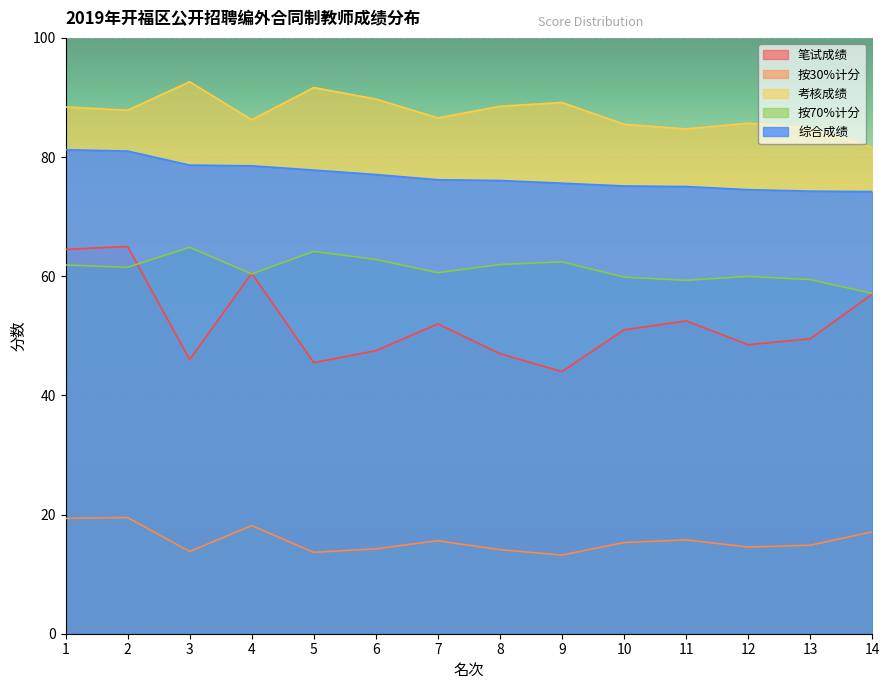

The 综合成绩 series shows 115.5 at 7. True or false?

False